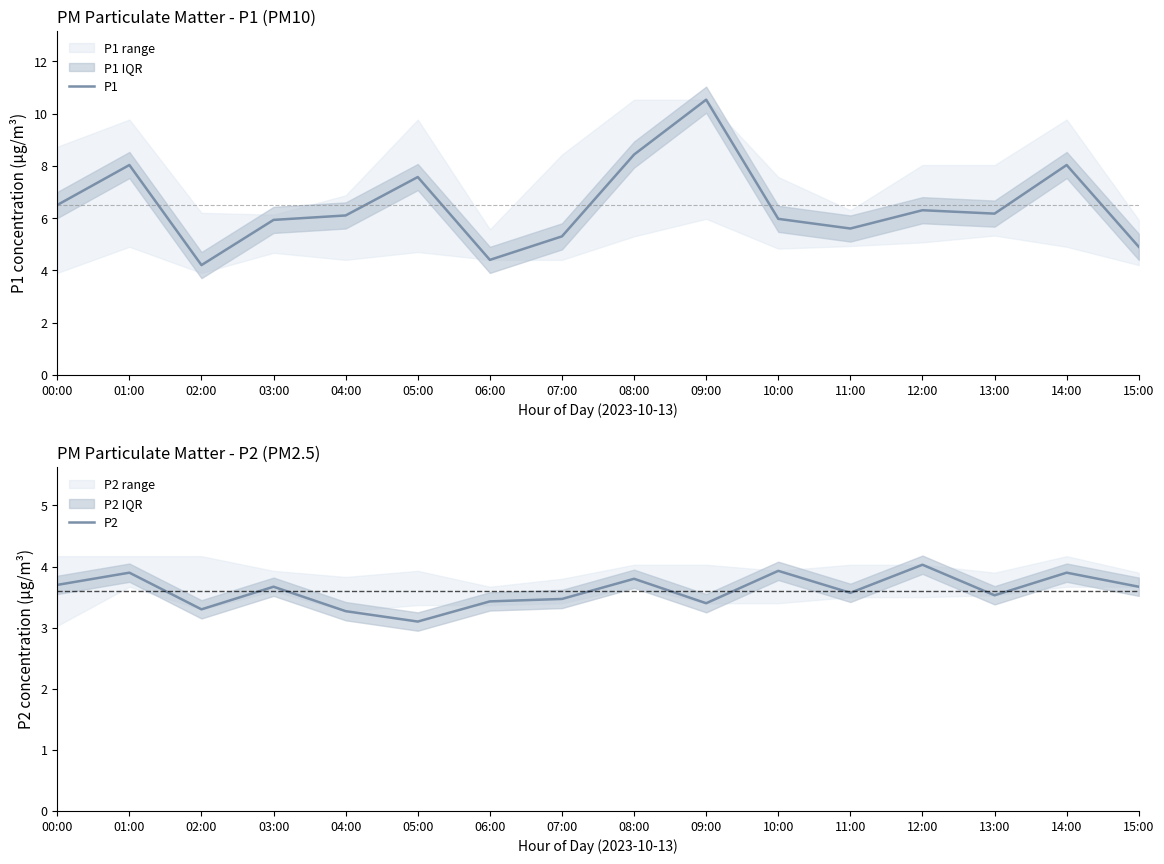

What is the difference between the highest and lowest values at 00:00?

2.8